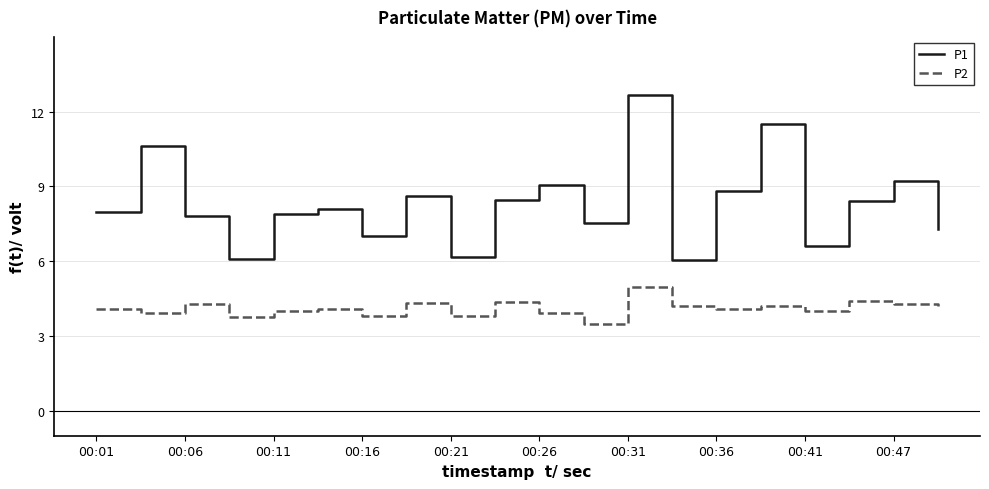

What is the difference between the maximum and minimum values in the P1 series?

6.6